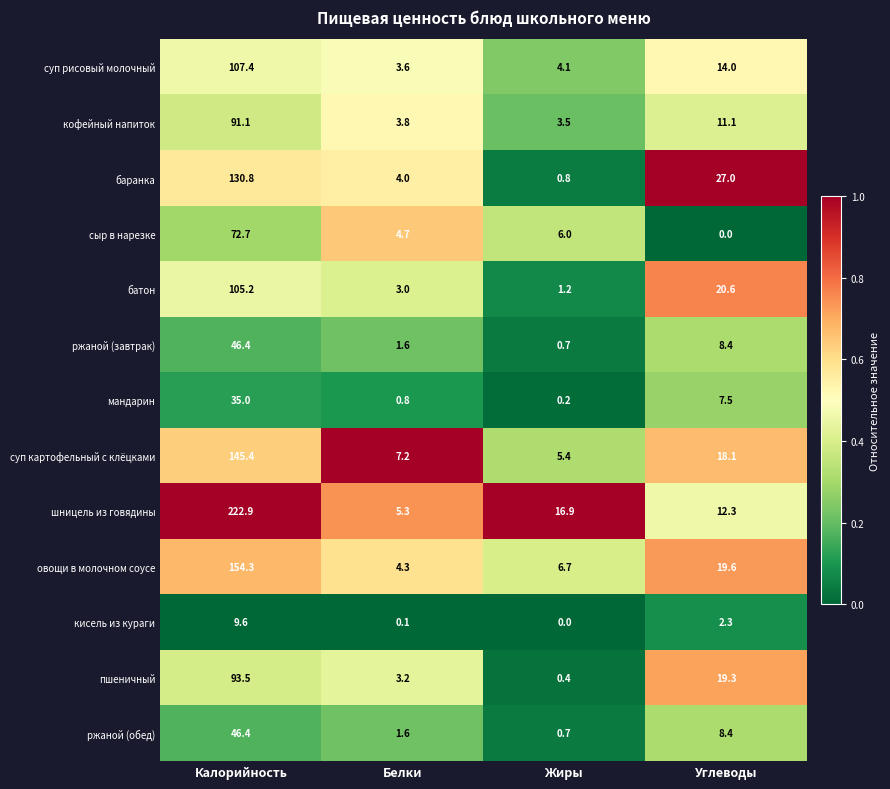

How many data points in суп картофельный с клёцками are above 18?

2